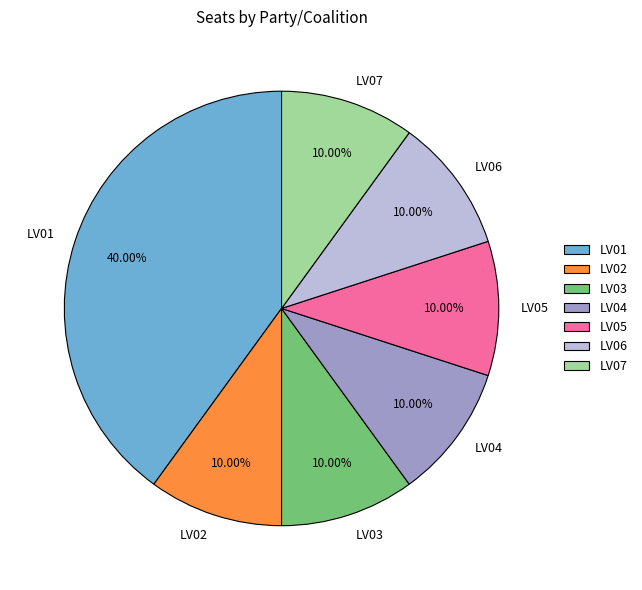

Count the number of slices in the pie.

7